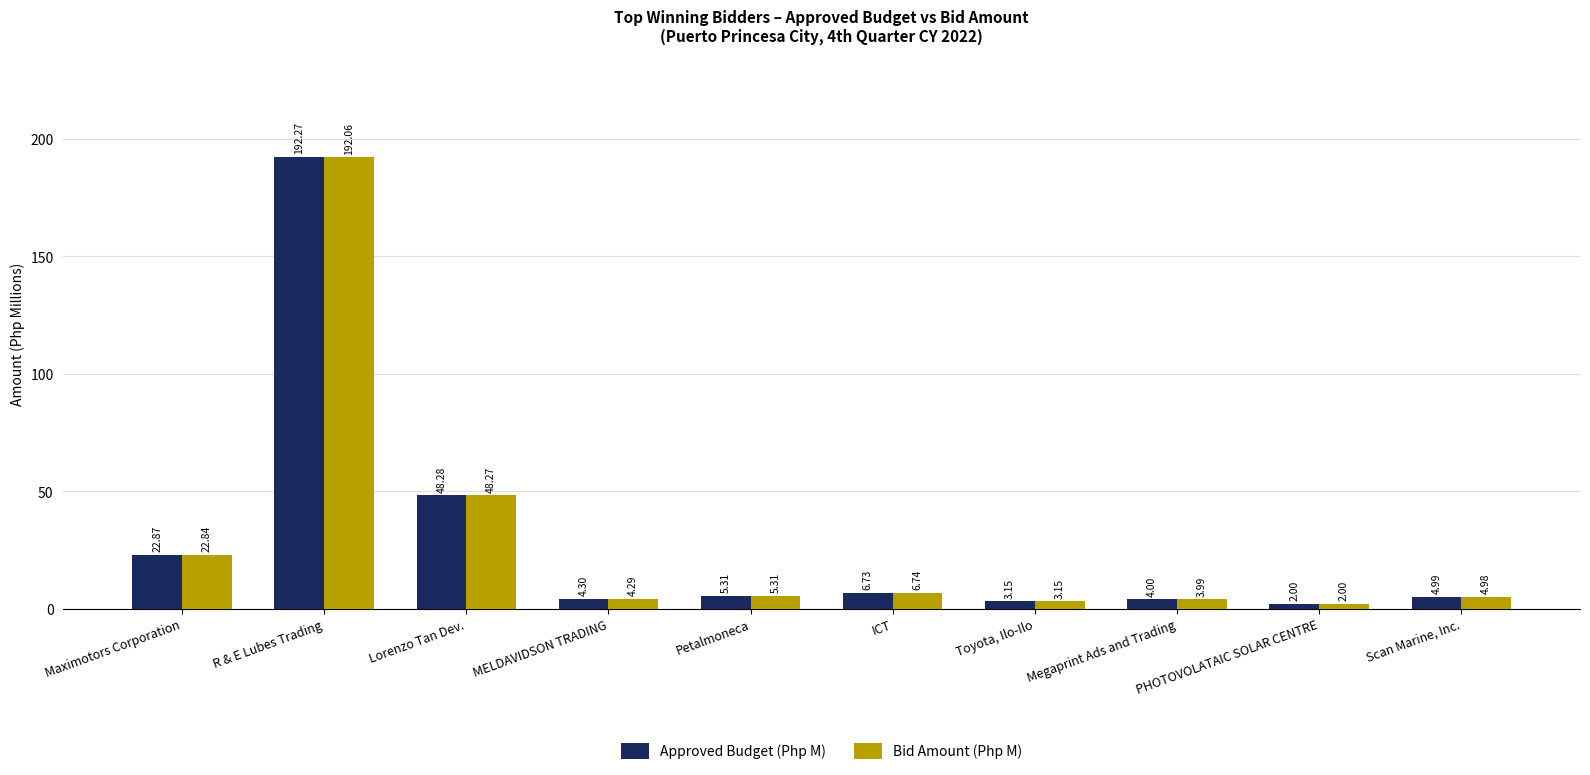

What are all the series names shown in the legend?

Approved Budget (Php M), Bid Amount (Php M)